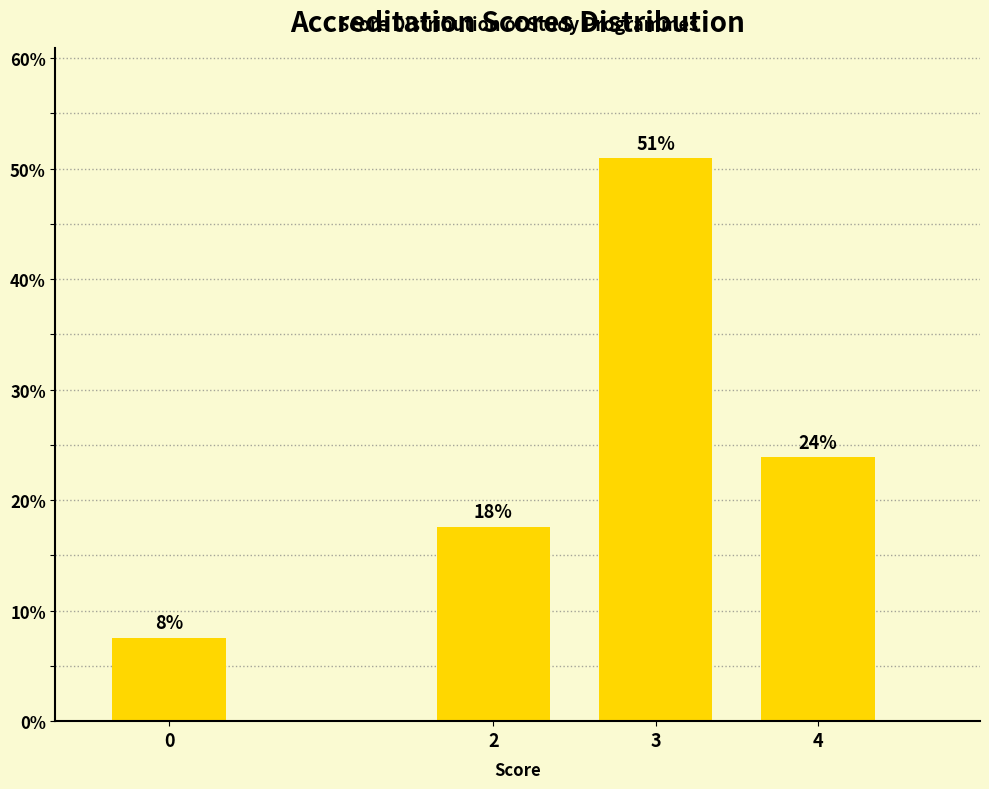

What is the difference between the values at 4 and 3?

27.0